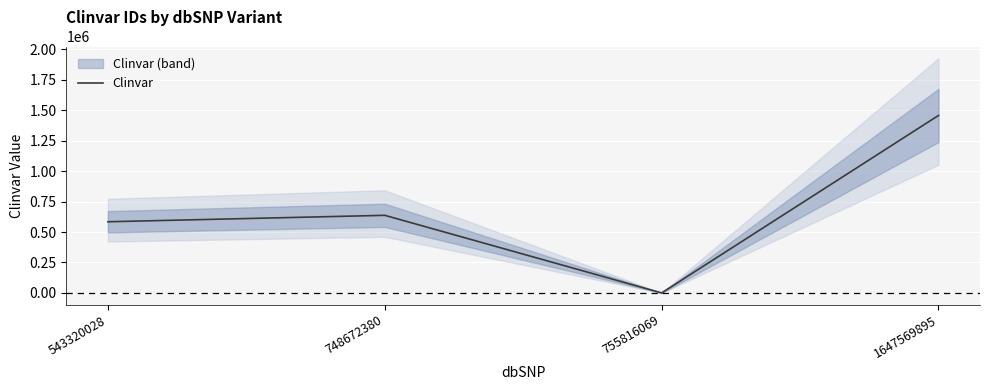

At which label does the data first exceed 637475?

1647569895